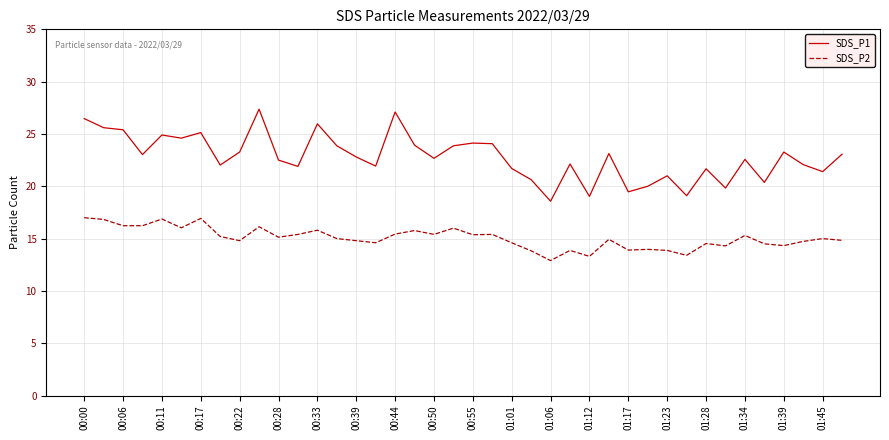

In SDS_P1, how many points are higher than both neighbors (excluding endpoints)?

12